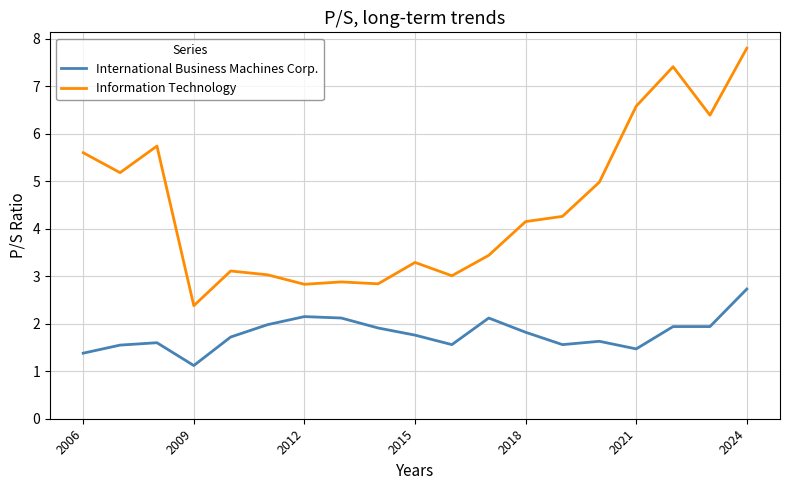

True or false: Information Technology and International Business Machines Corp. cross at least once.

False